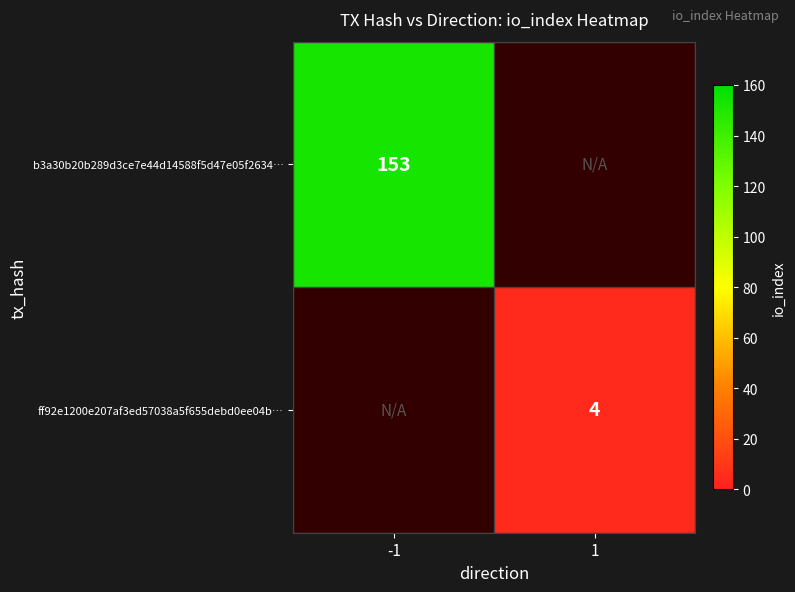

Which has a higher value, 1 or -1?

-1